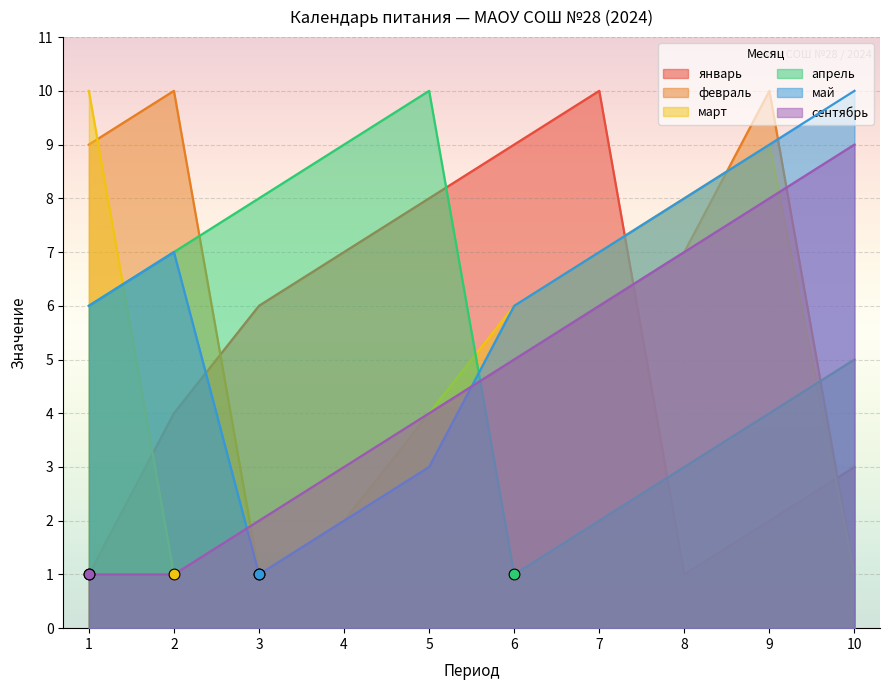

Which series has the largest Y range (max minus min)?

январь